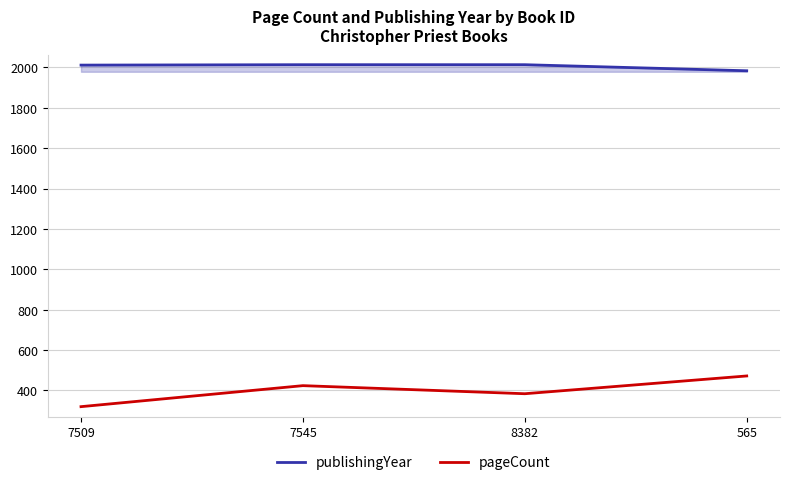

Rank the series by their maximum value, from highest to lowest.

publishingYear, pageCount